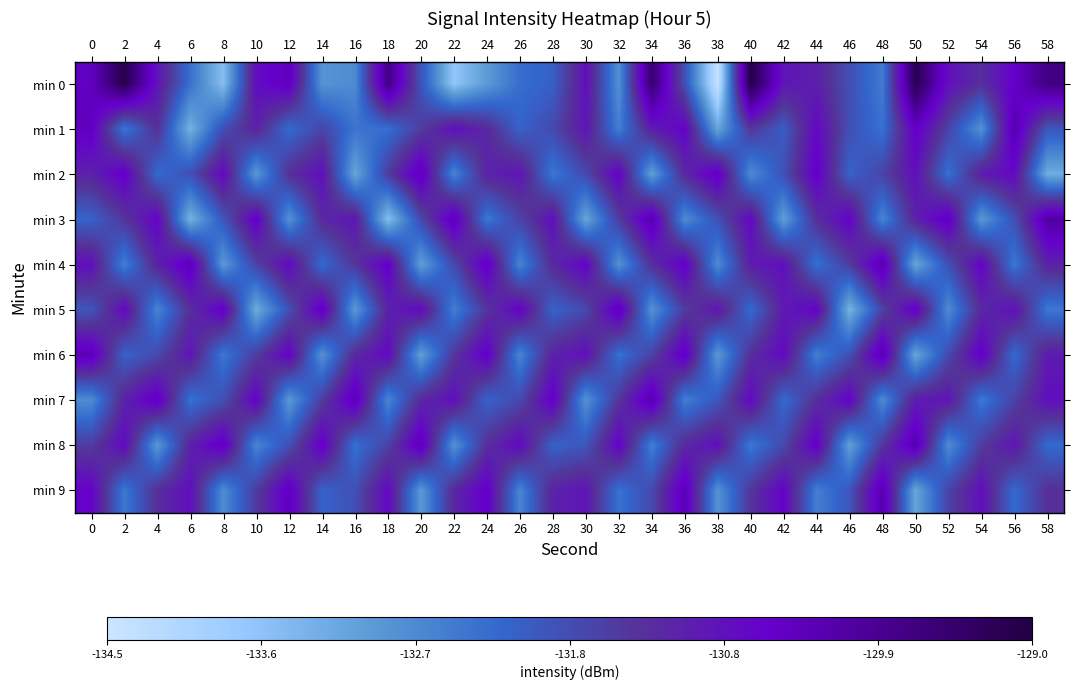

What is the difference between the highest and lowest values at 18?

3.7